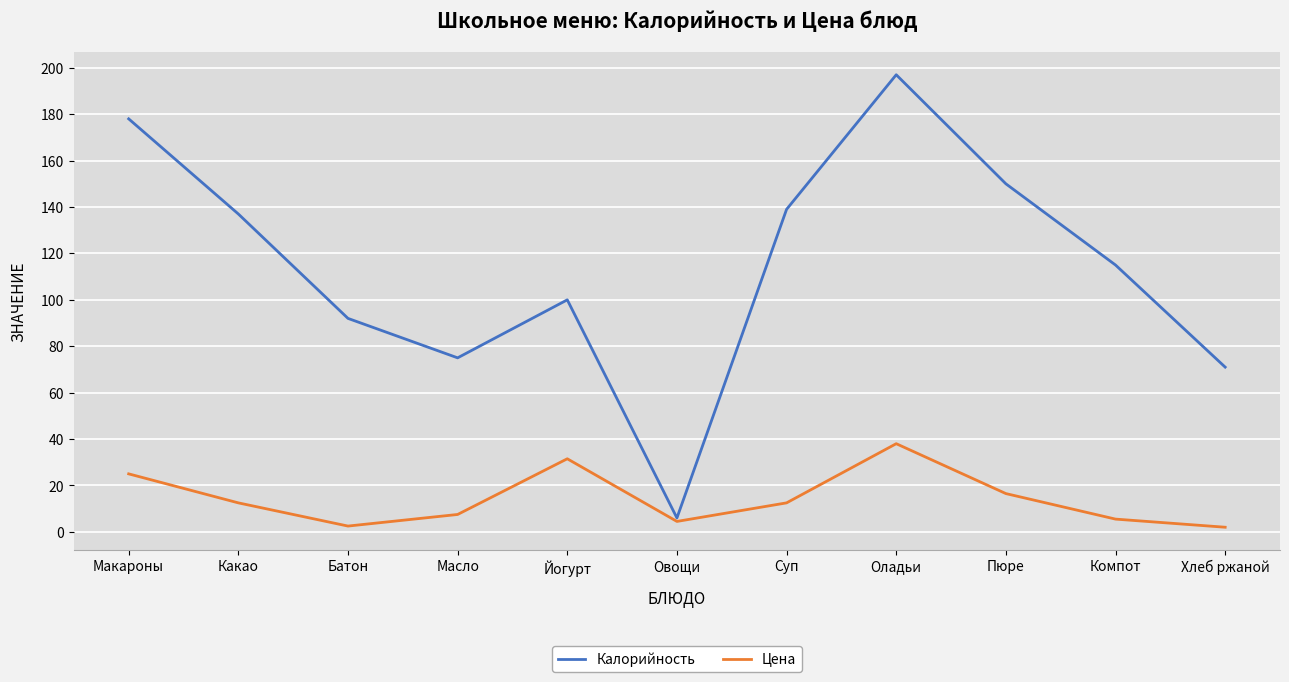

Which series has the largest range (max minus min)?

Калорийность